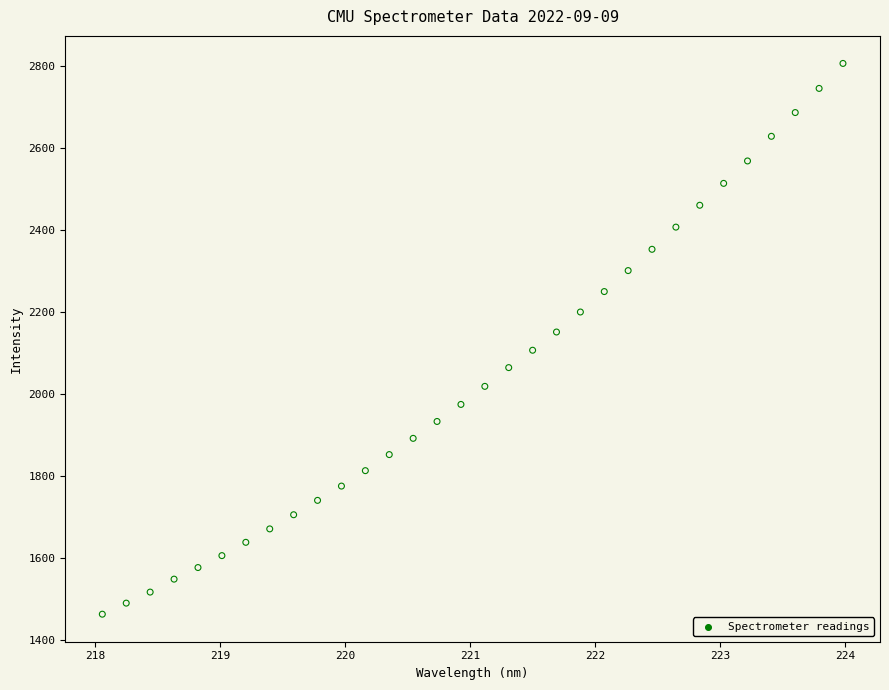

What is the range of X values (max minus min)?

5.9